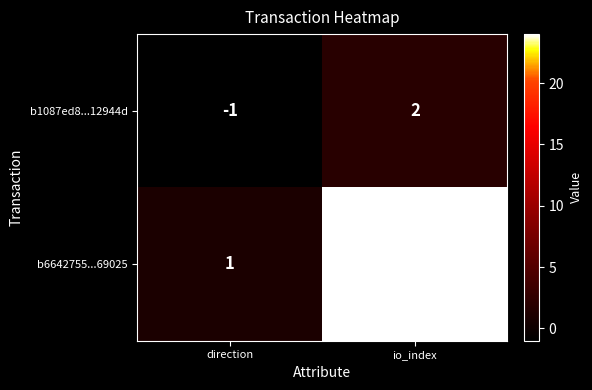

Between direction and io_index, which series saw the biggest shift?

b6642755...69025